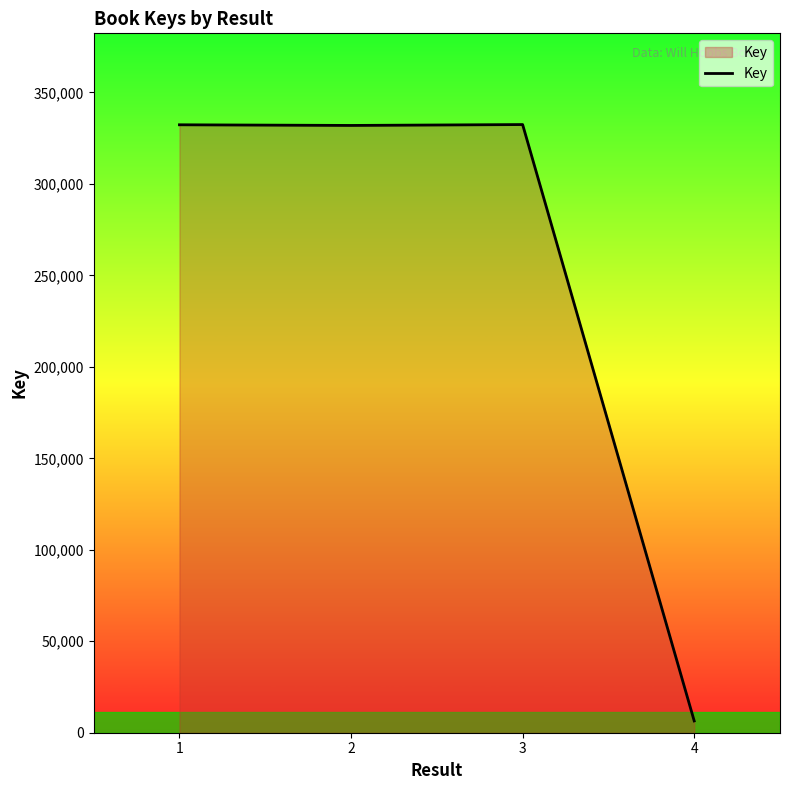

What is the minimum value shown in the chart?

6446